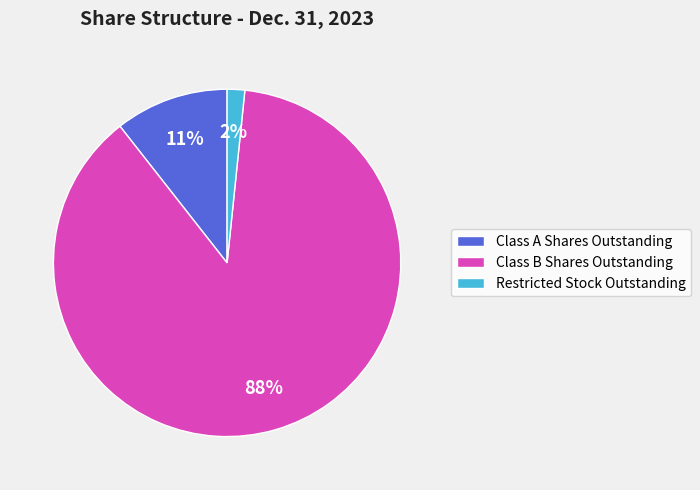

Count the number of slices in the pie.

3